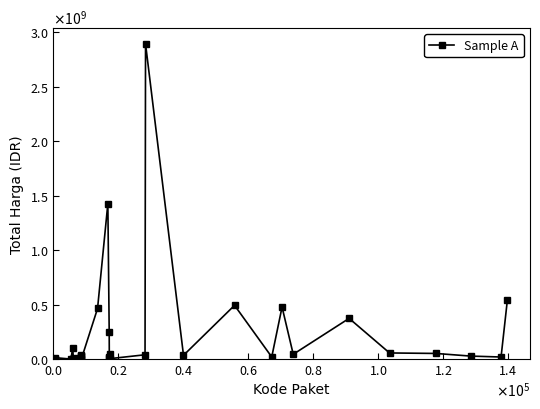

Is this an area chart (filled region under the line)?

No